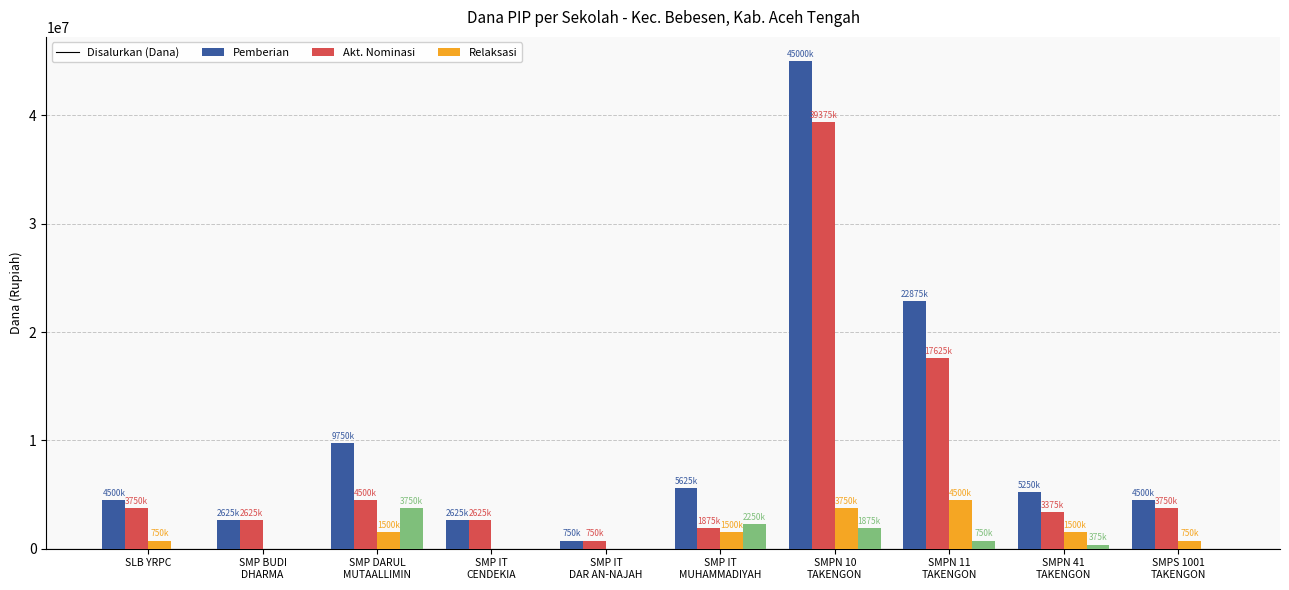

What is the total value across all series at SMPS 1001
TAKENGON?

9000000